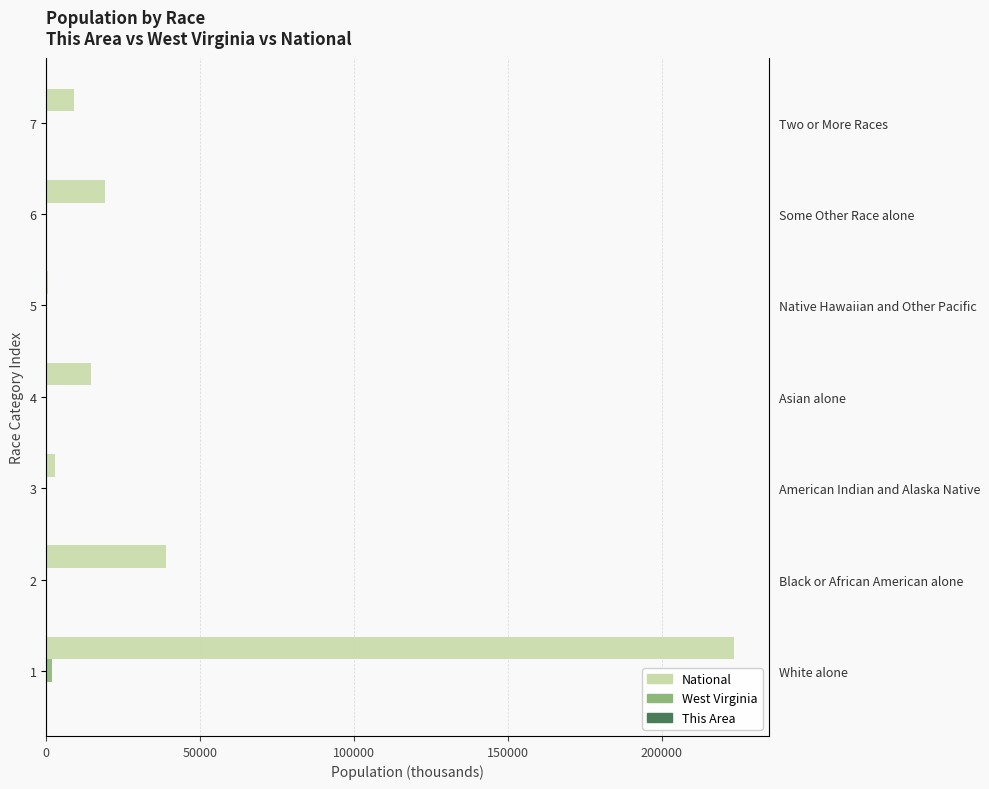

Is it true that This Area equals 0.5 at 7?

True